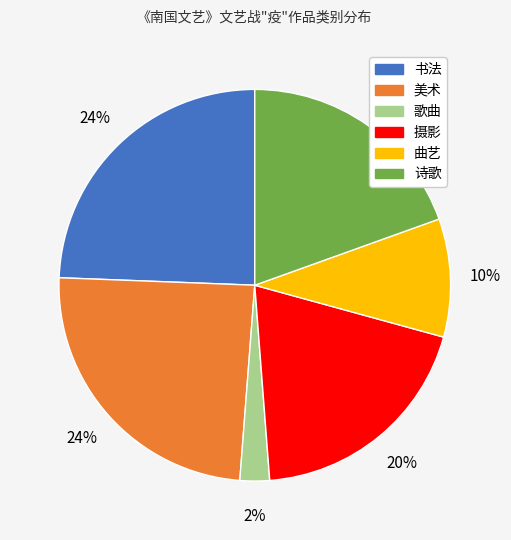

To the nearest percent, what percentage of the pie is 摄影?

20%